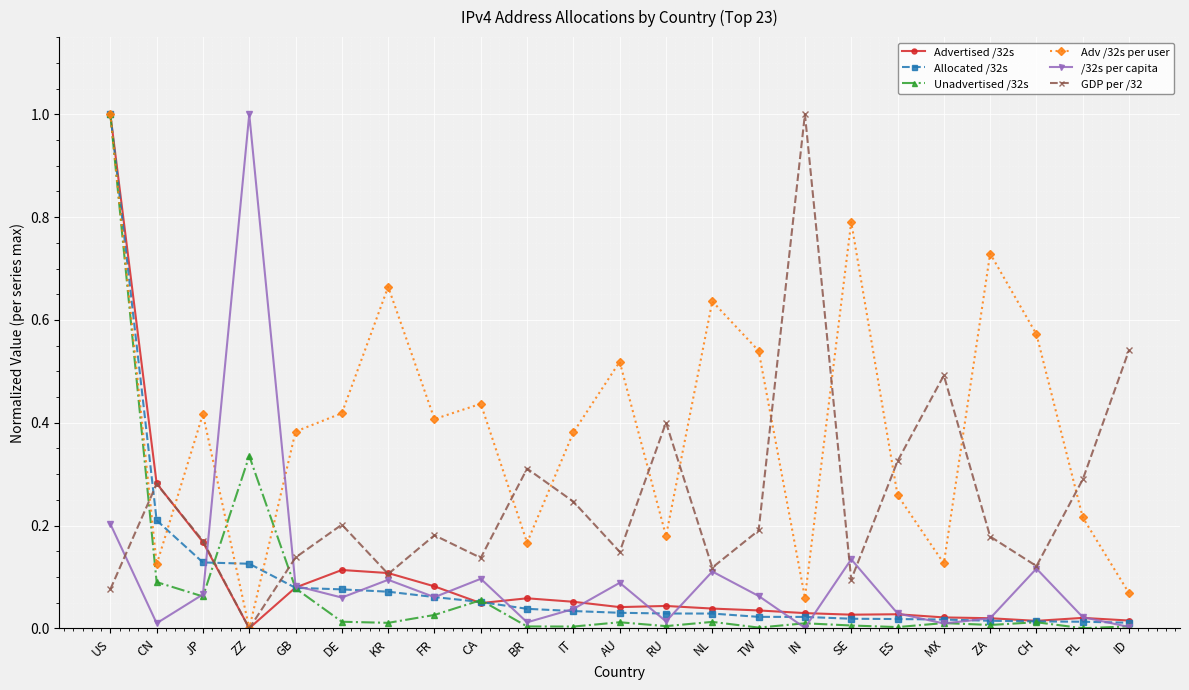

True or false: Adv /32s per user has a value of 1.0 at TW.

False